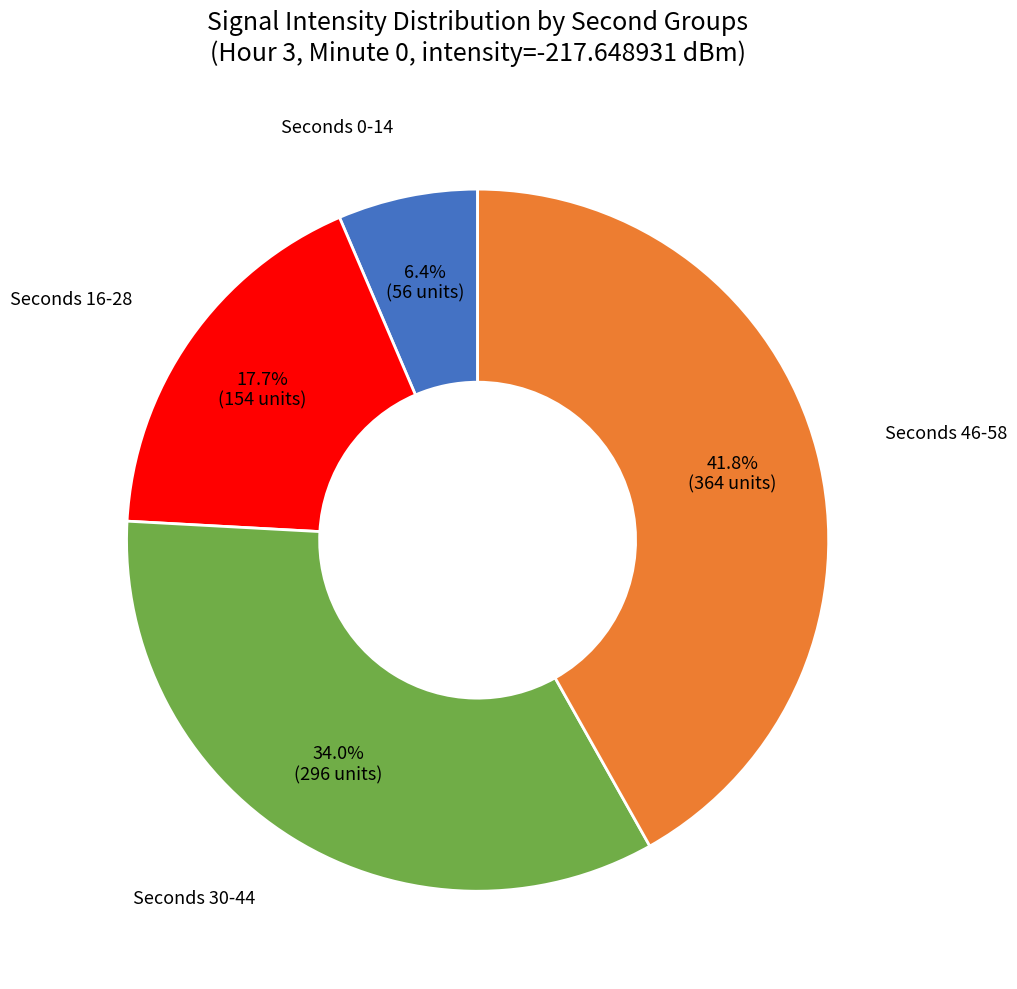

Does any single category account for the majority?

No